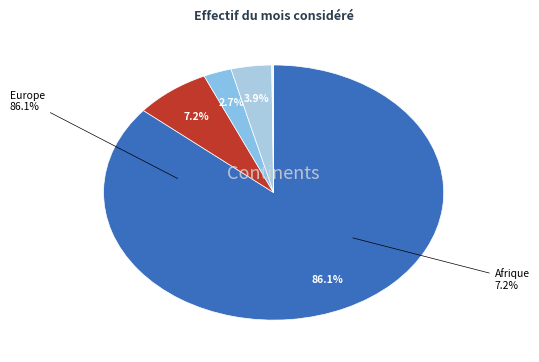

The Europe slice represents 86% of the pie. True or false?

True